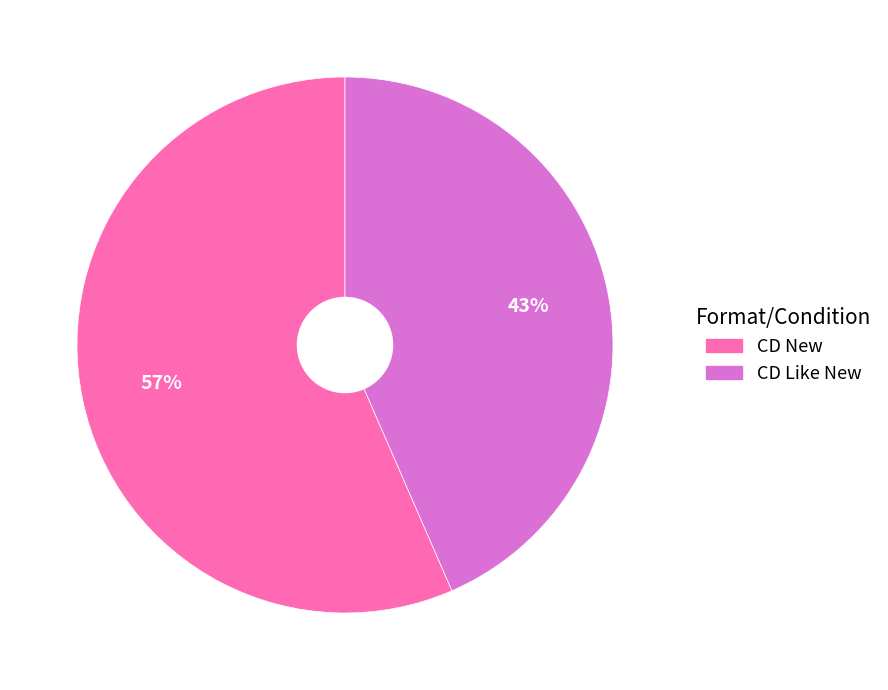

Between CD New and CD Like New, which is larger?

CD New